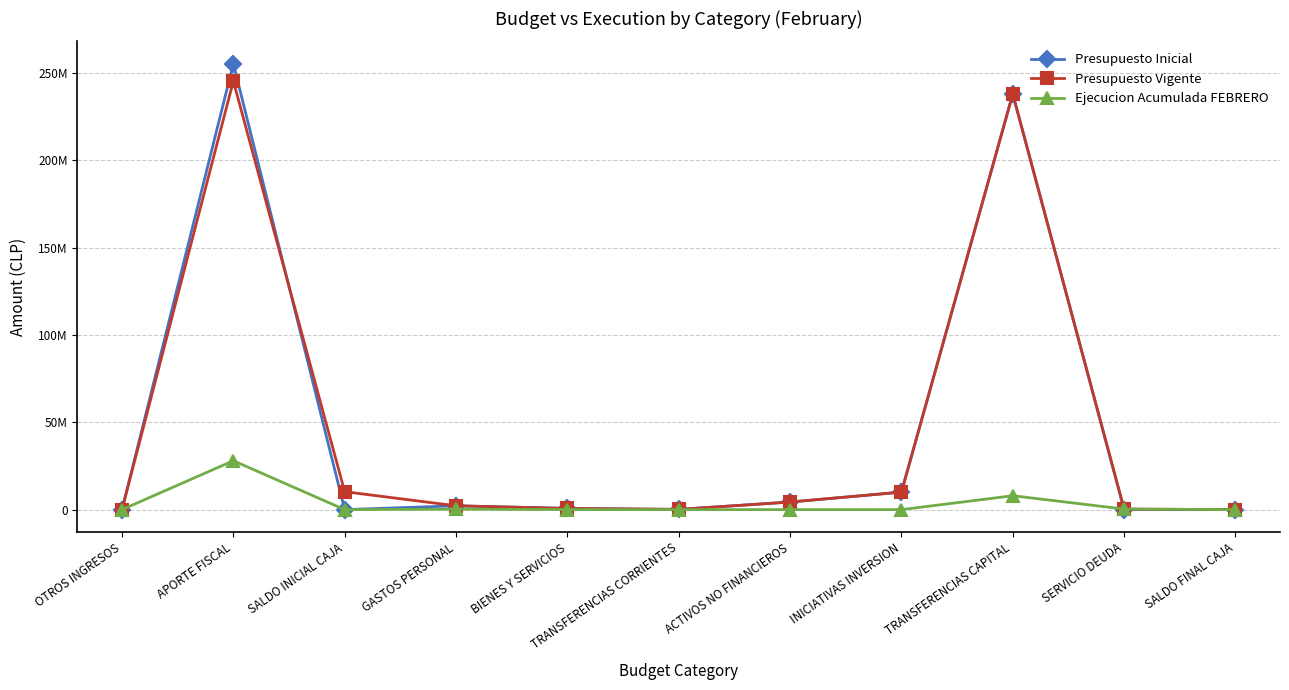

At how many categories does at least one series exceed 203804304?

2